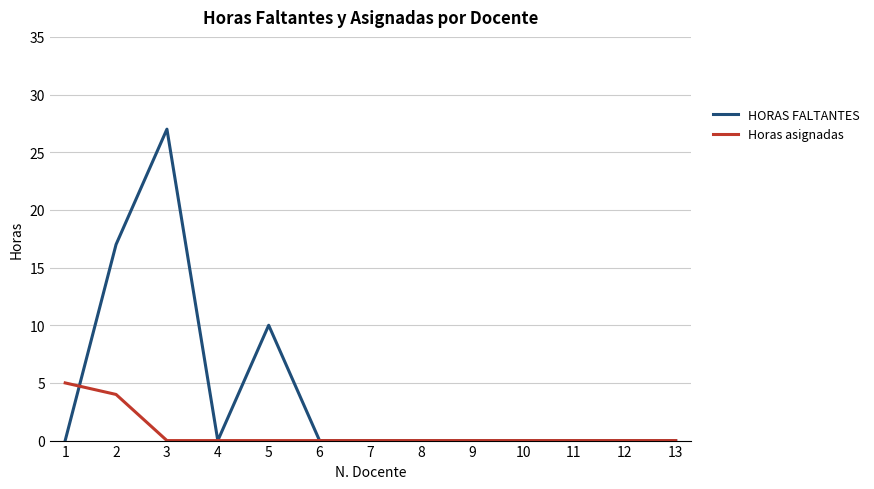

At which label is HORAS FALTANTES closest to 13?

5